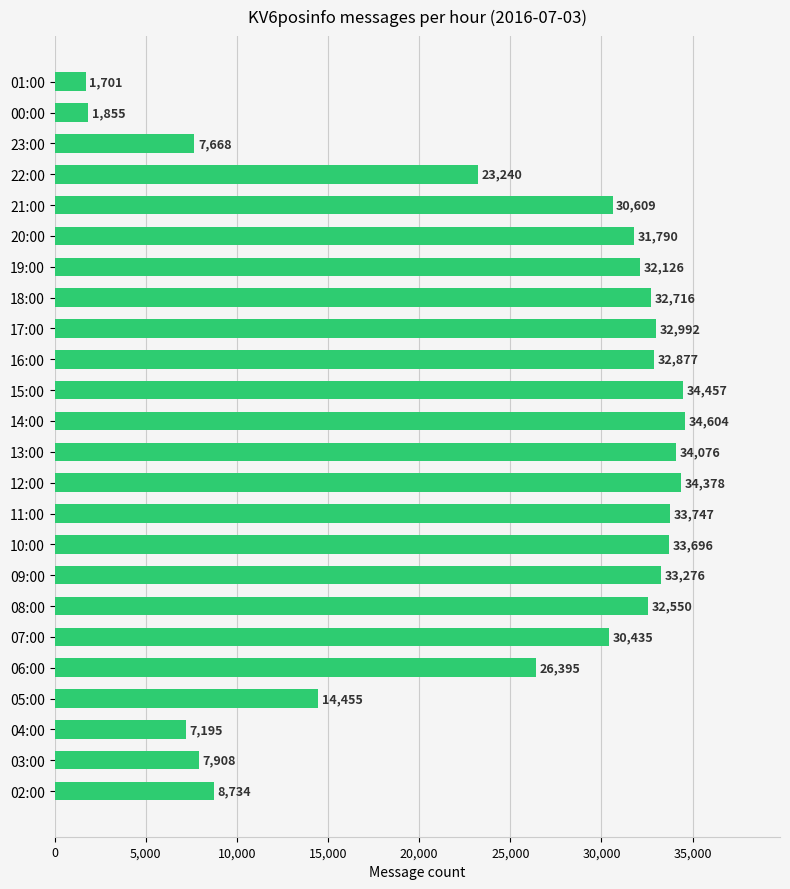

What is the change in value from 04:00 to 12:00?

+27183